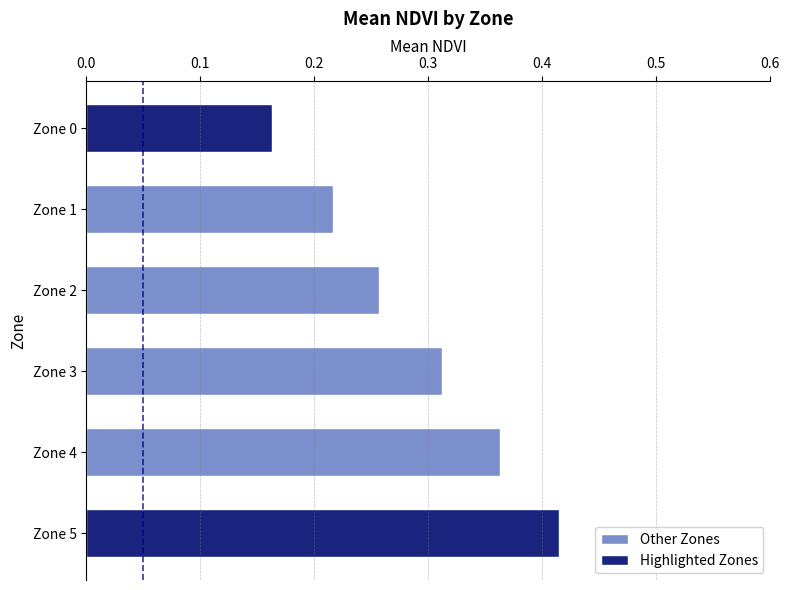

Which has a higher value, Zone 1 or Zone 4?

Zone 4